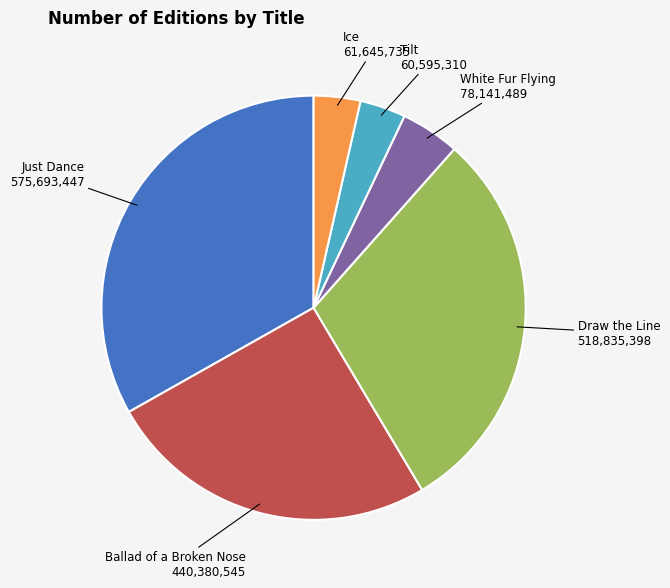

Is there any slice that represents more than half of the pie?

No